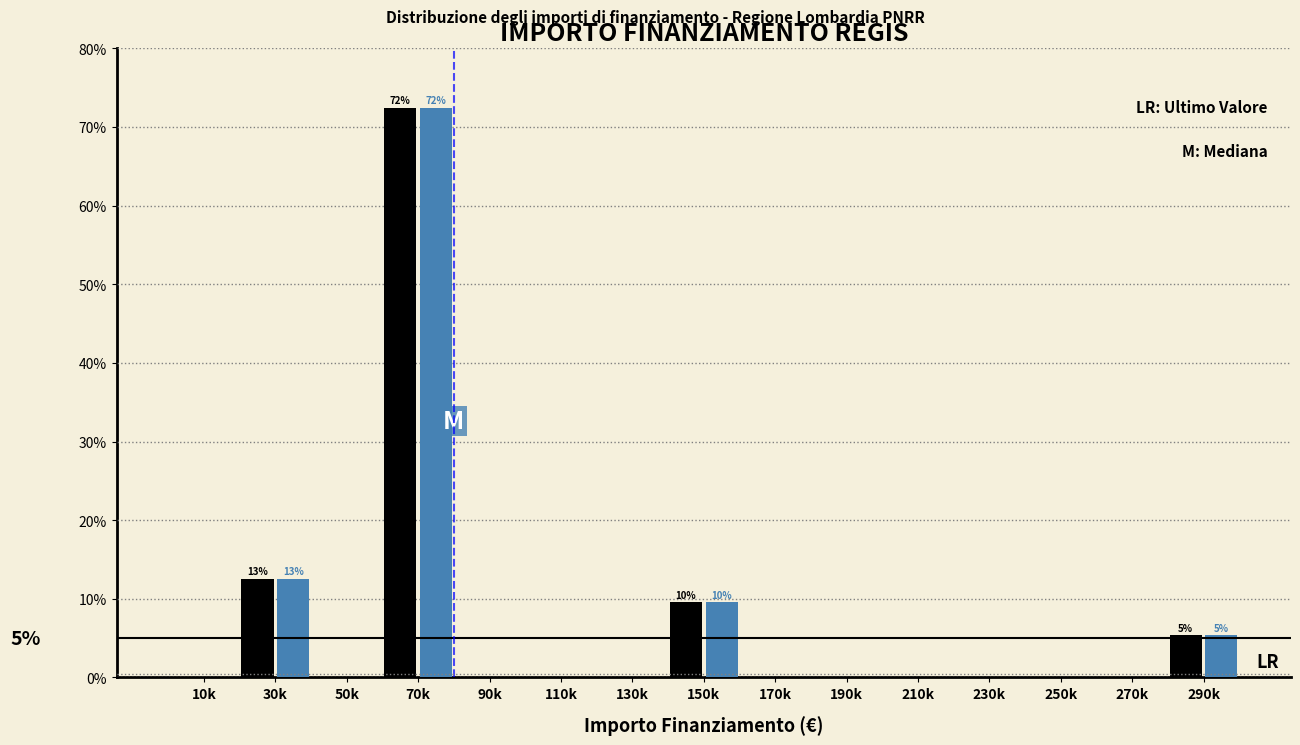

What is the greatest value displayed?

72.5